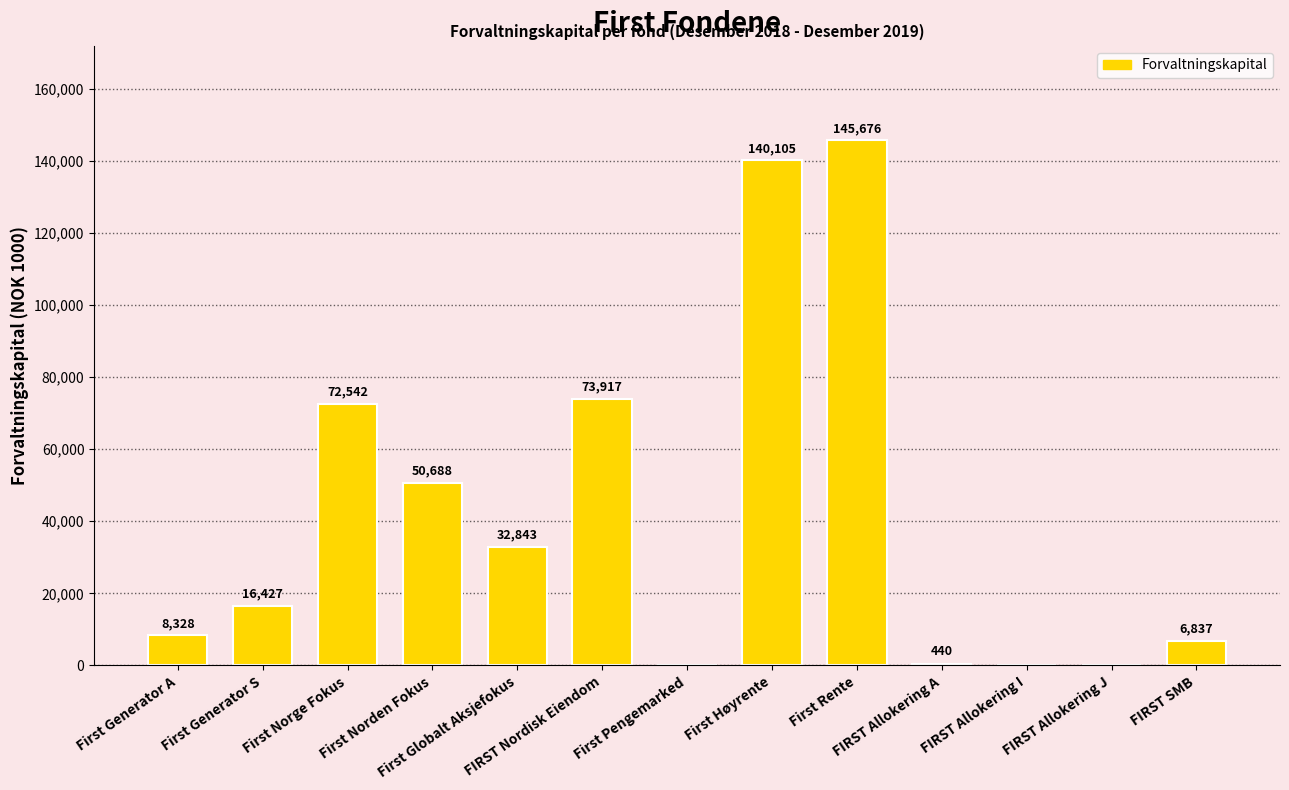

What is the greatest value displayed?

145676